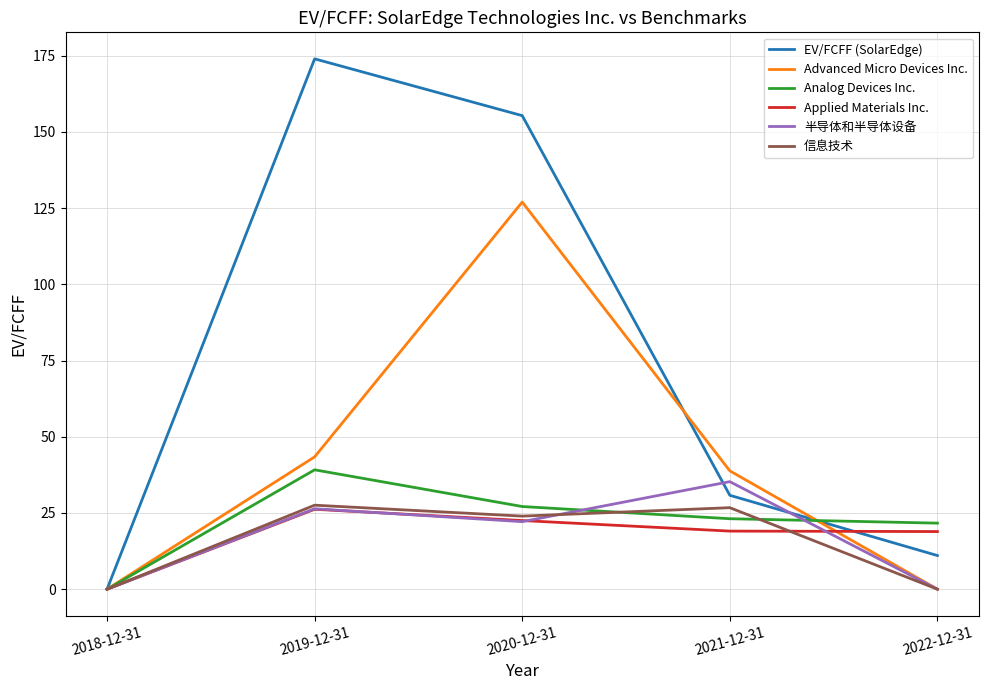

How many values in Analog Devices Inc. are above zero?

4